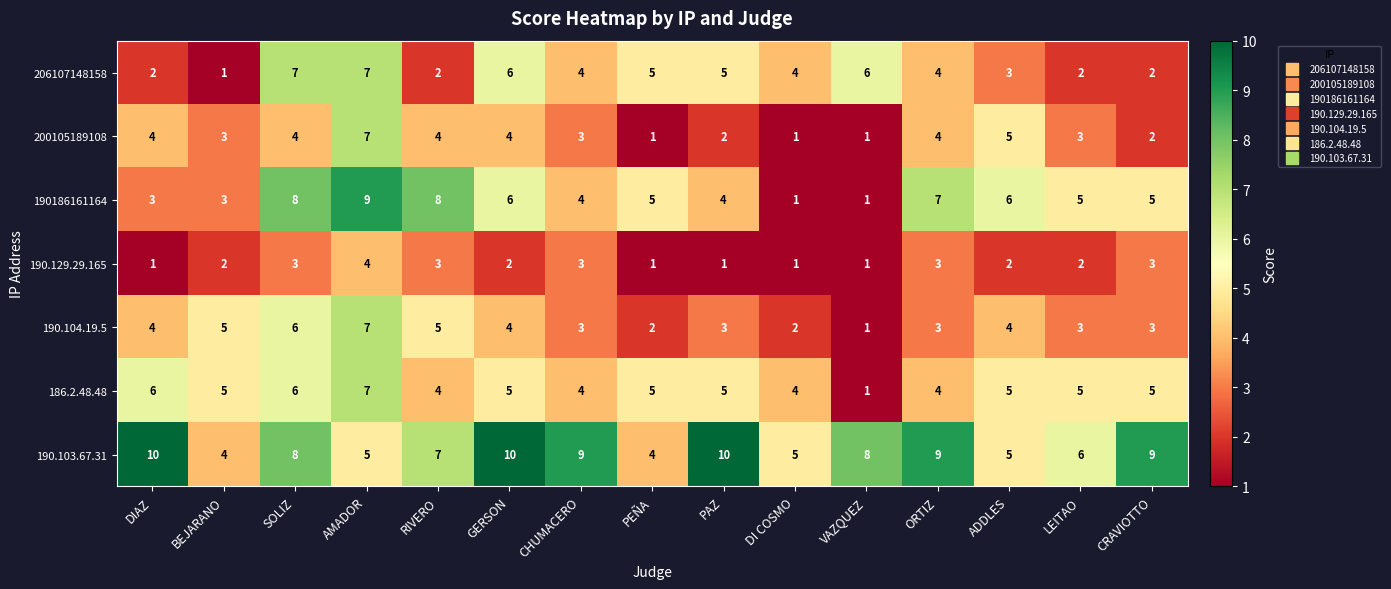

Which category has the lowest value in the 186.2.48.48 series?

VAZQUEZ